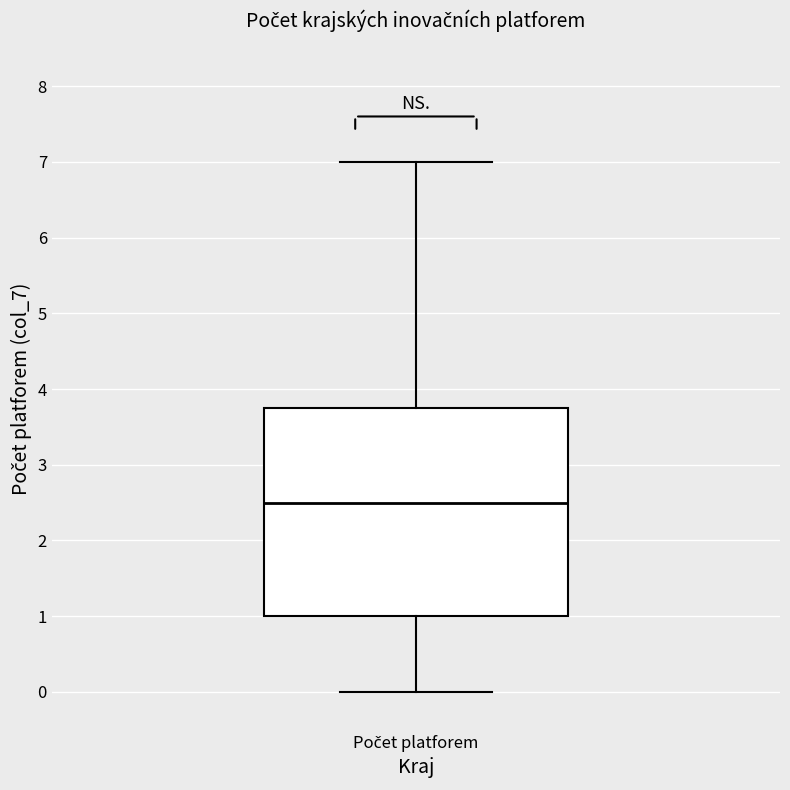

Transcribe this box plot: give where the median line is, the range the box spans, and where the two whiskers end, as read against the y-axis. The values are not printed on the chart, so give them approximately, as read against the axis.

median 2.5, box 1.0 to 3.8, whiskers 0.0 to 7.0